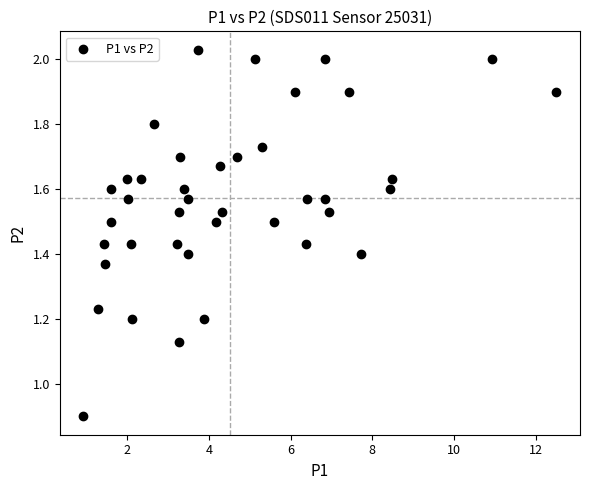

What Y value in the scatter plot is closest to 1?

0.9